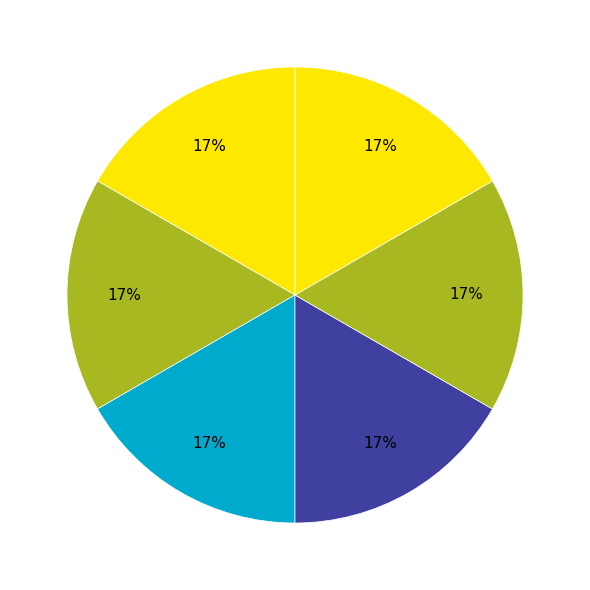

Count the number of slices in the pie.

6